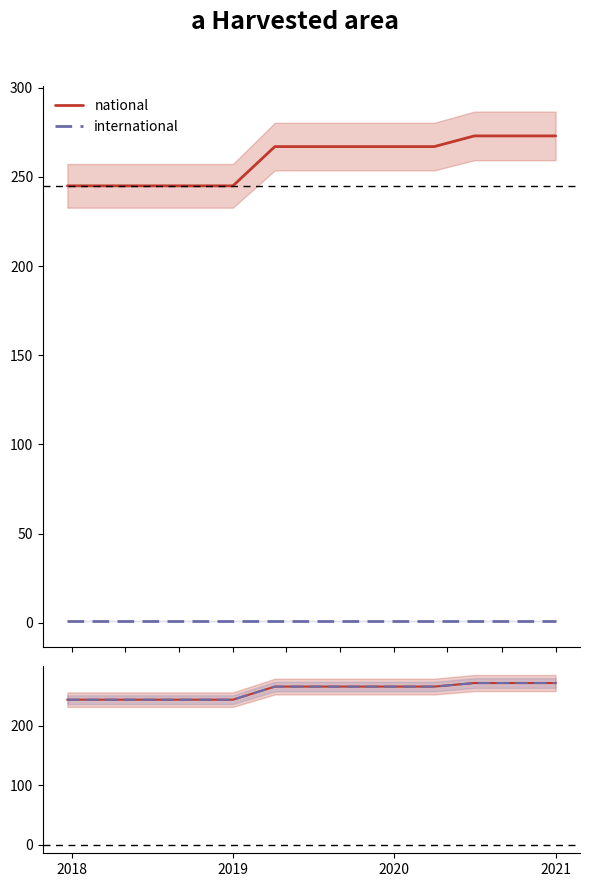

True or false: national and international cross at least once.

False